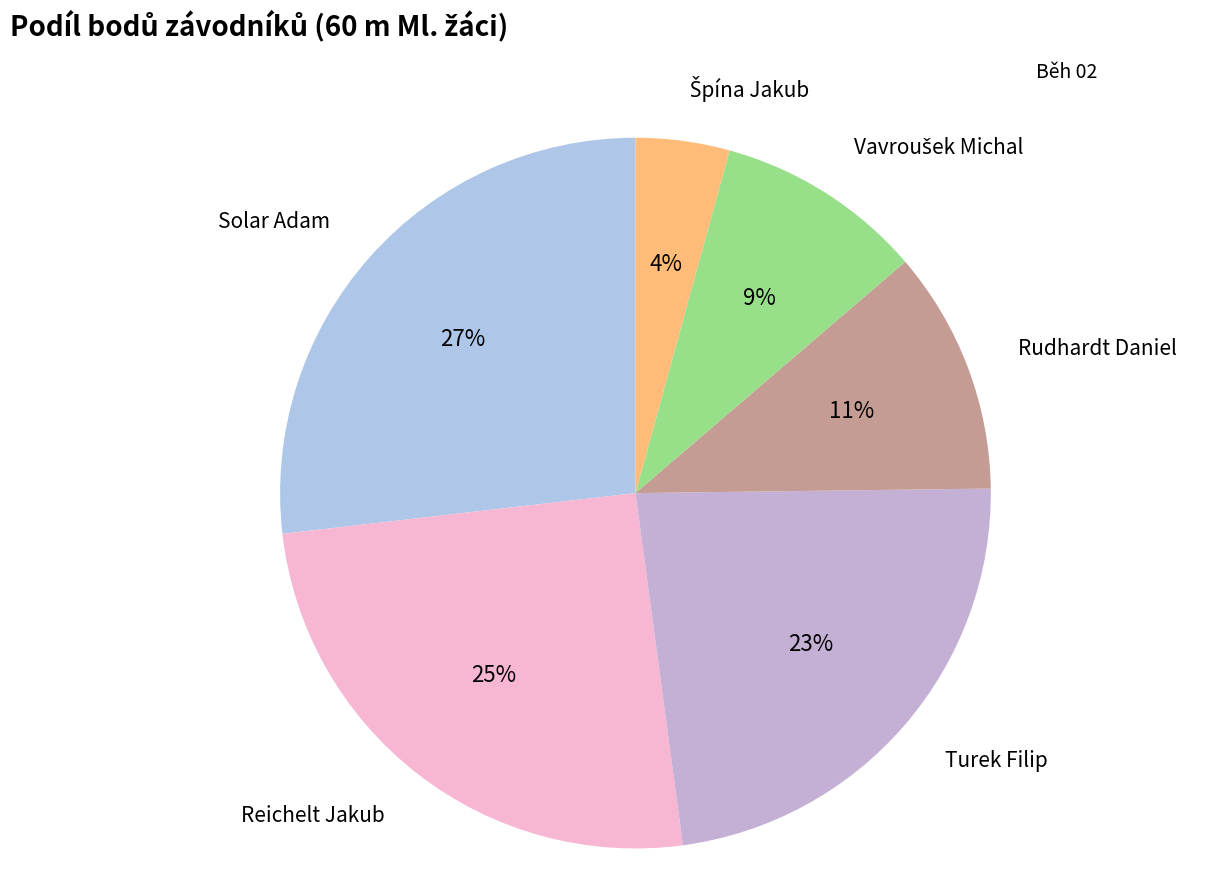

Combined, do Reichelt Jakub and Solar Adam account for over 50%?

Yes